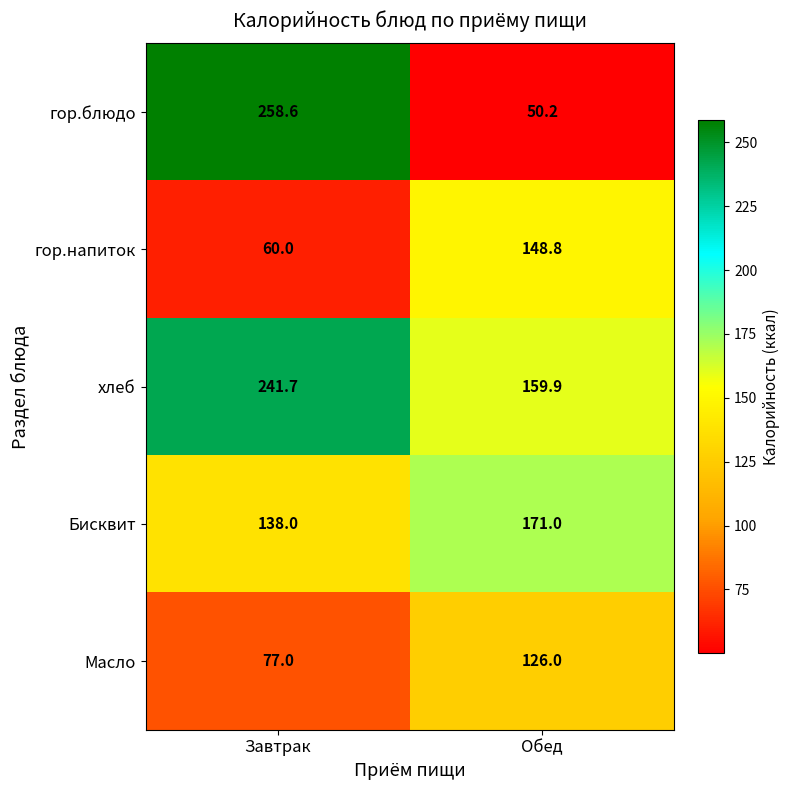

At which category is the sum across all series the highest?

Завтрак